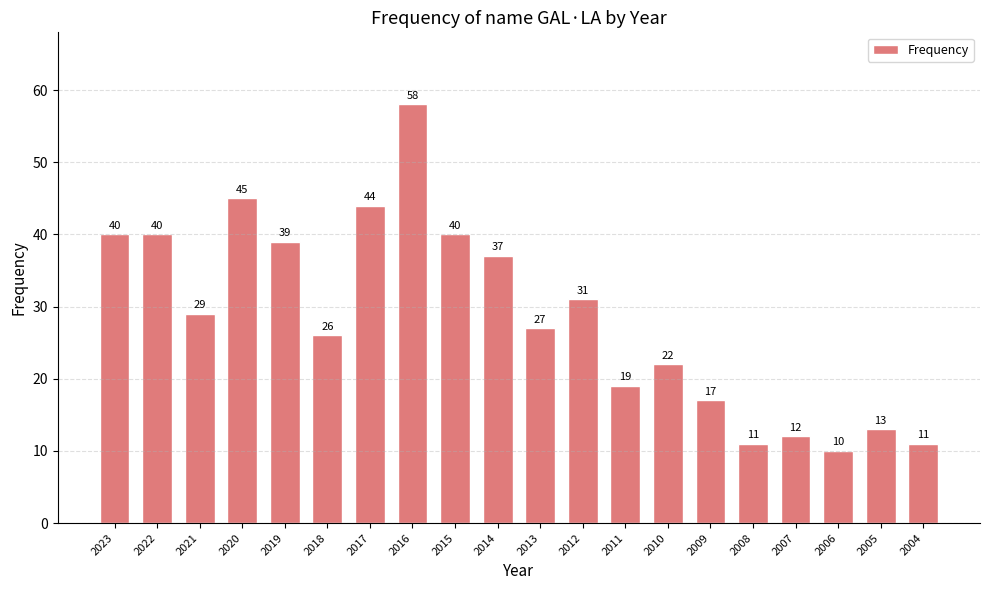

Count the number of data series in this chart.

1